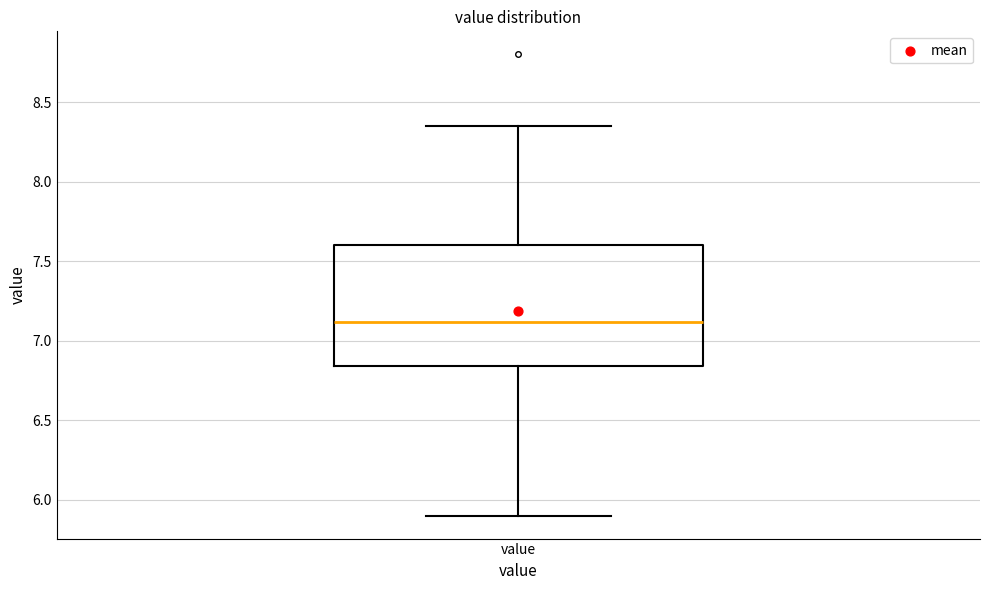

Read this box plot against the y-axis: the position of the median line, the range covered by the box, and the ends of both whiskers. The values are not printed on the chart, so give them approximately, as read against the axis.

median 7.10, box 6.85 to 7.60, whiskers 5.90 to 8.35